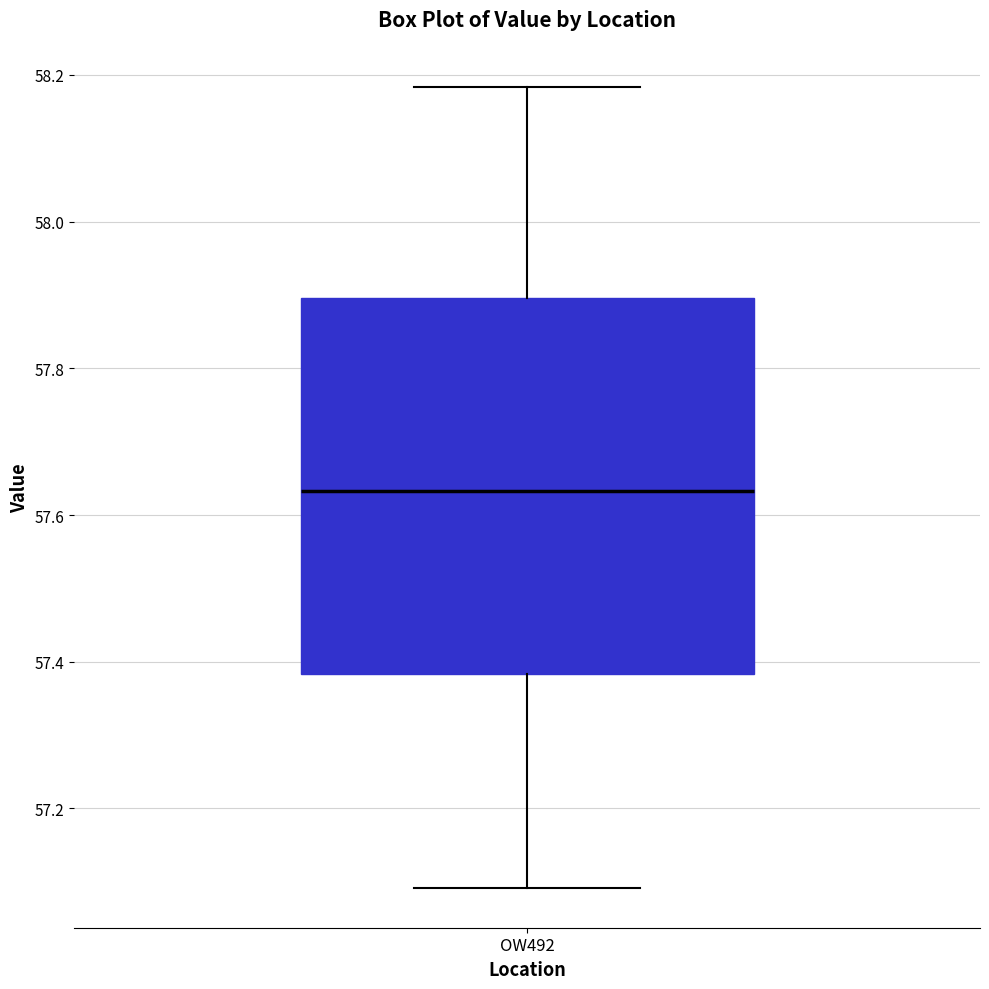

Transcribe this box plot: give where the median line is, the range the box spans, and where the two whiskers end, as read against the y-axis. The values are not printed on the chart, so give them approximately, as read against the axis.

median 57.64, box 57.38 to 57.90, whiskers 57.10 to 58.18